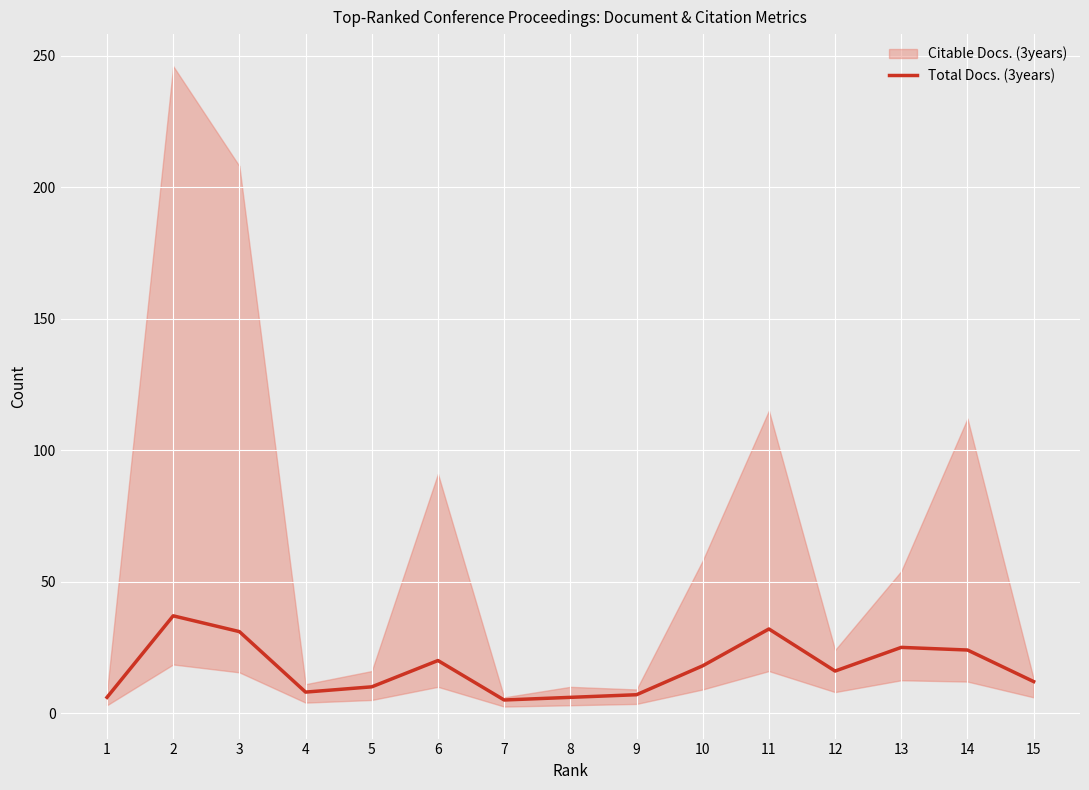

How many points are lower than both their immediate neighbors (excluding endpoints)?

3